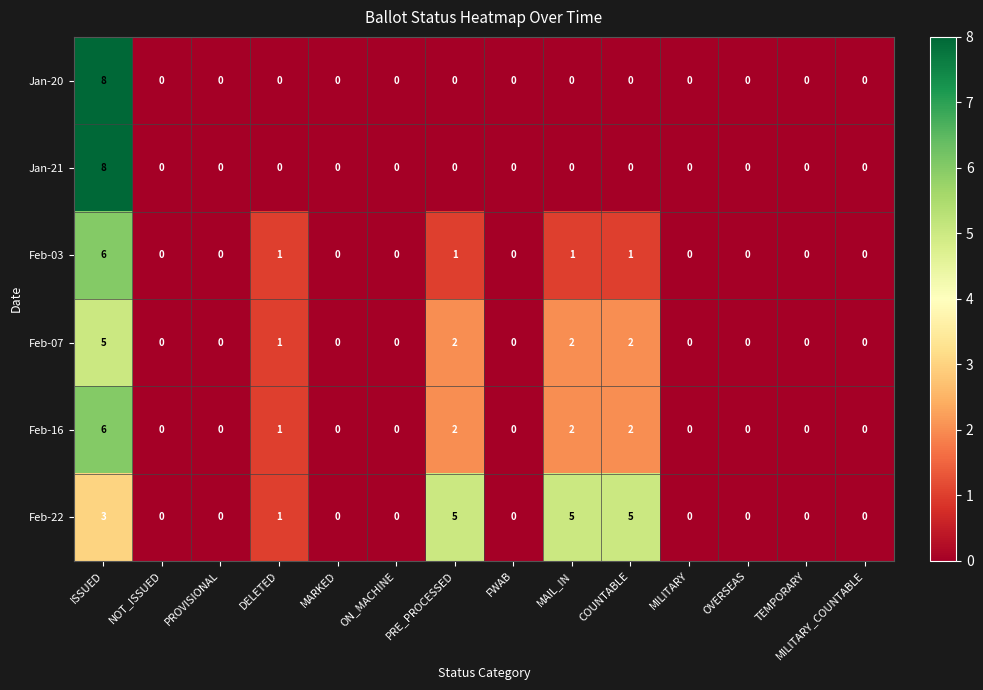

What is the maximum value shown in the chart?

8